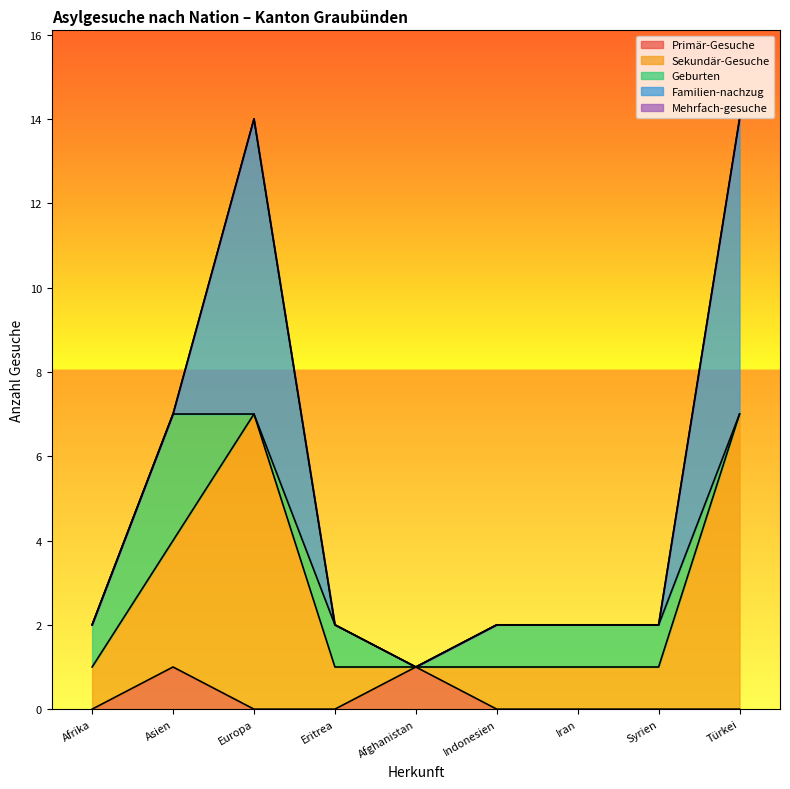

How many lines are shown in the chart?

5